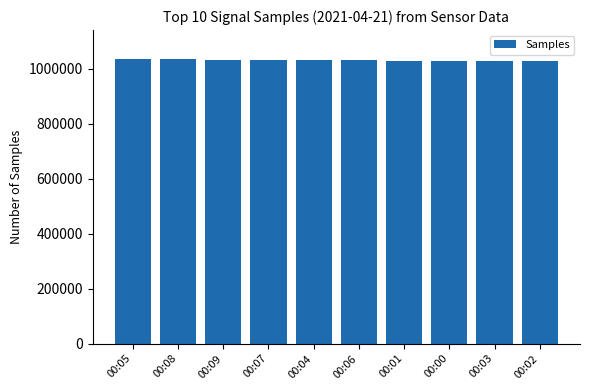

What is the maximum value shown in the chart?

1036747